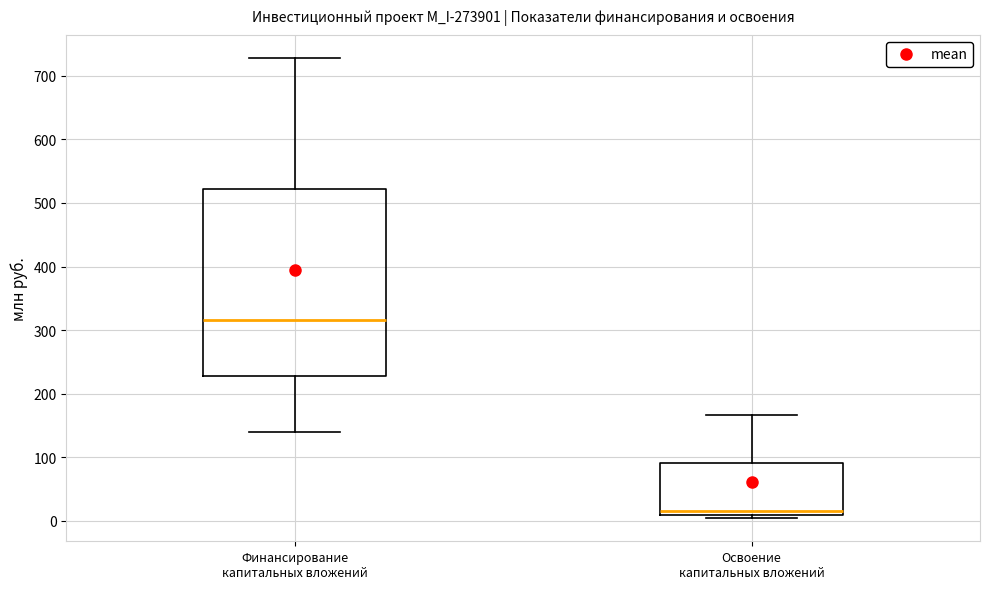

Reading left to right, read every box against the y-axis: the position of its median line, the range the box covers, and the ends of its whiskers. The values are not printed on the chart, so give them approximately, as read against the axis.

Финансирование капитальных вложений: median 320, box 230 to 520, whiskers 140 to 730
Освоение капитальных вложений: median 20, box 10 to 90, whiskers 0 to 170